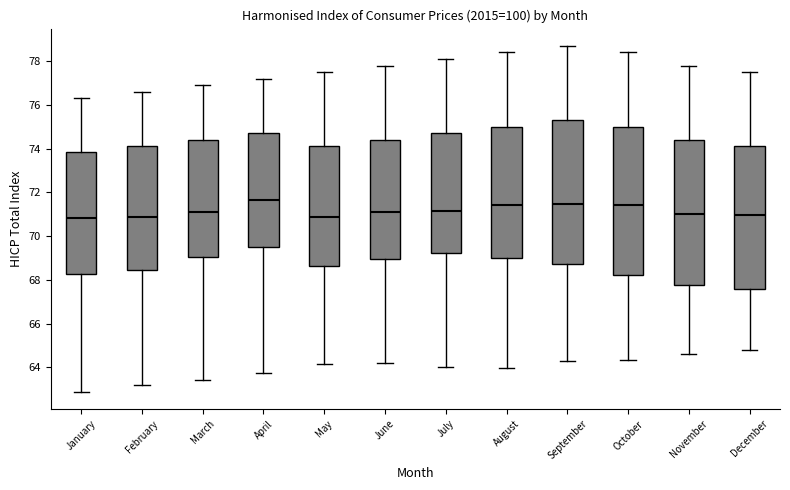

Reading left to right, read every box against the y-axis: the position of its median line, the range the box covers, and the ends of its whiskers. The values are not printed on the chart, so give them approximately, as read against the axis.

January: median 70.8, box 68.2 to 73.8, whiskers 62.8 to 76.4
February: median 70.8, box 68.4 to 74.2, whiskers 63.2 to 76.6
March: median 71.2, box 69.0 to 74.4, whiskers 63.4 to 77.0
April: median 71.6, box 69.6 to 74.8, whiskers 63.8 to 77.2
May: median 70.8, box 68.6 to 74.2, whiskers 64.2 to 77.6
June: median 71.2, box 69.0 to 74.4, whiskers 64.2 to 77.8
July: median 71.2, box 69.2 to 74.8, whiskers 64.0 to 78.2
August: median 71.4, box 69.0 to 75.0, whiskers 64.0 to 78.4
September: median 71.4, box 68.8 to 75.4, whiskers 64.4 to 78.8
October: median 71.4, box 68.2 to 75.0, whiskers 64.4 to 78.4
November: median 71.0, box 67.8 to 74.4, whiskers 64.6 to 77.8
December: median 71.0, box 67.6 to 74.2, whiskers 64.8 to 77.6